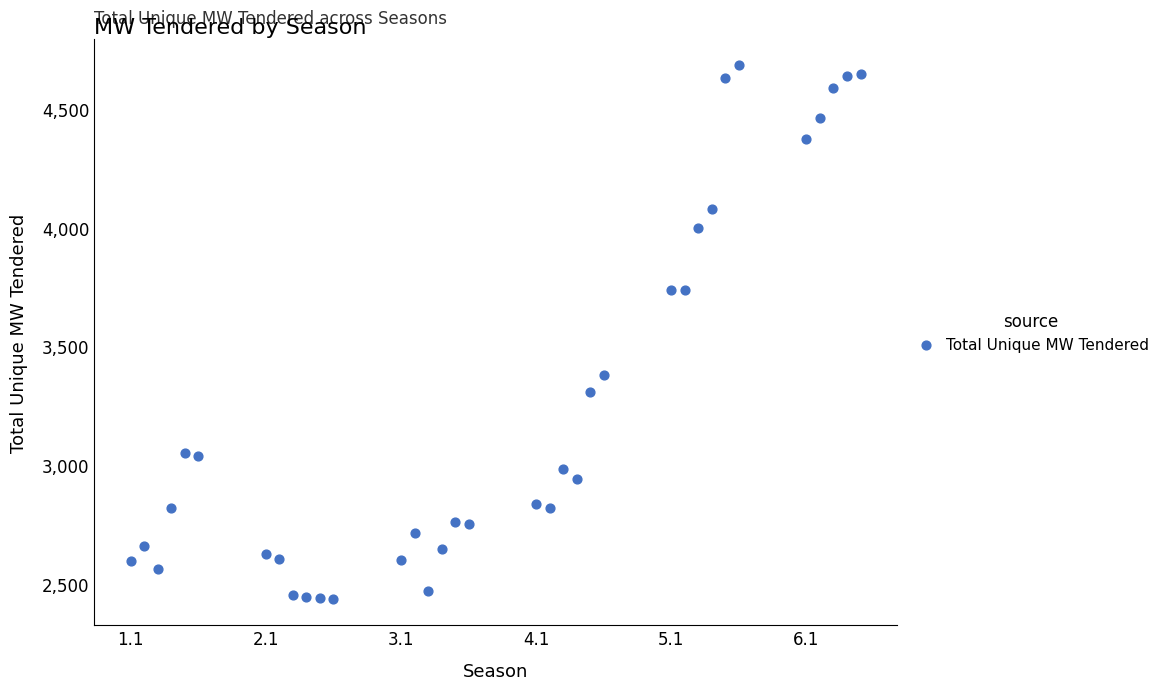

What is the range of Y values (max minus min)?

2246